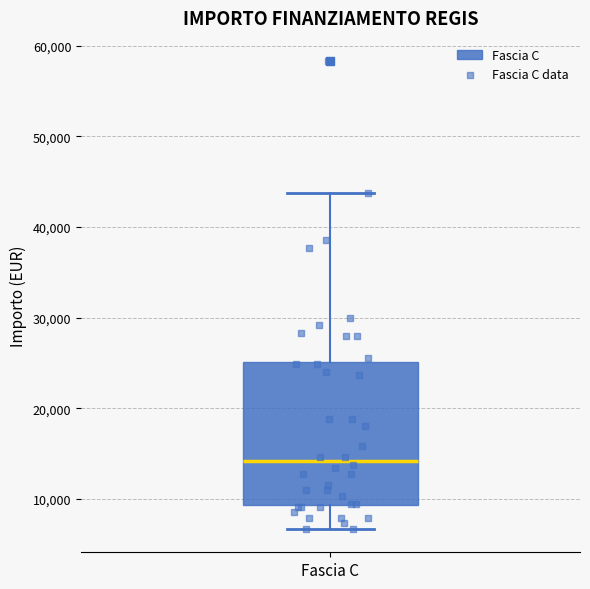

Where does the median line of the box for Fascia C sit on the y-axis? The values are not printed on the chart, so give them approximately, as read against the axis.

14000